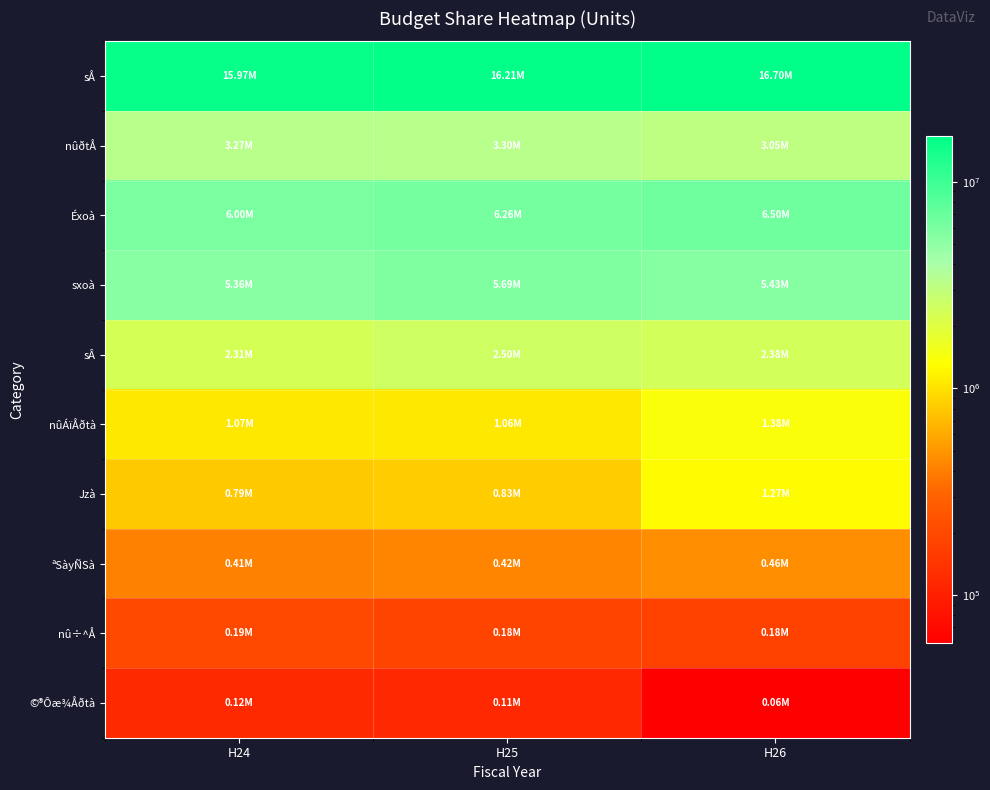

At how many categories does at least one series exceed 7496266?

3